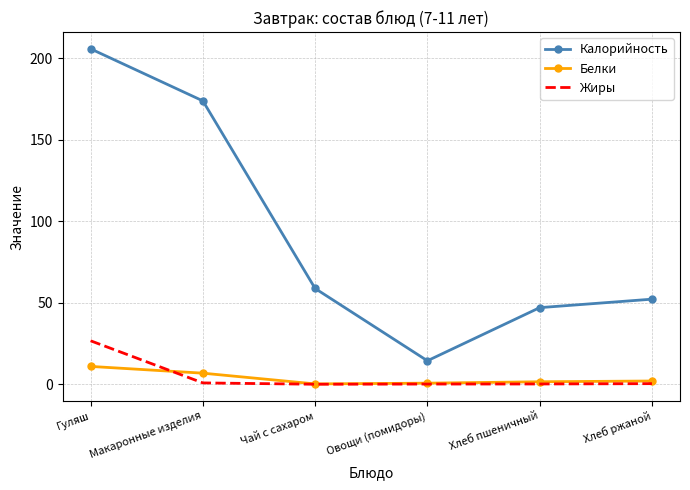

Which series has the widest spread of values?

Калорийность